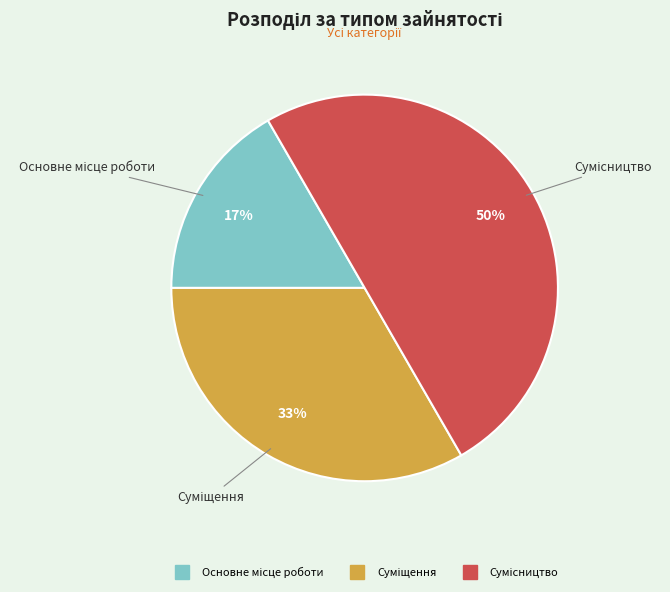

To the nearest percent, what is the difference between the largest and smallest slice percentages?

33%